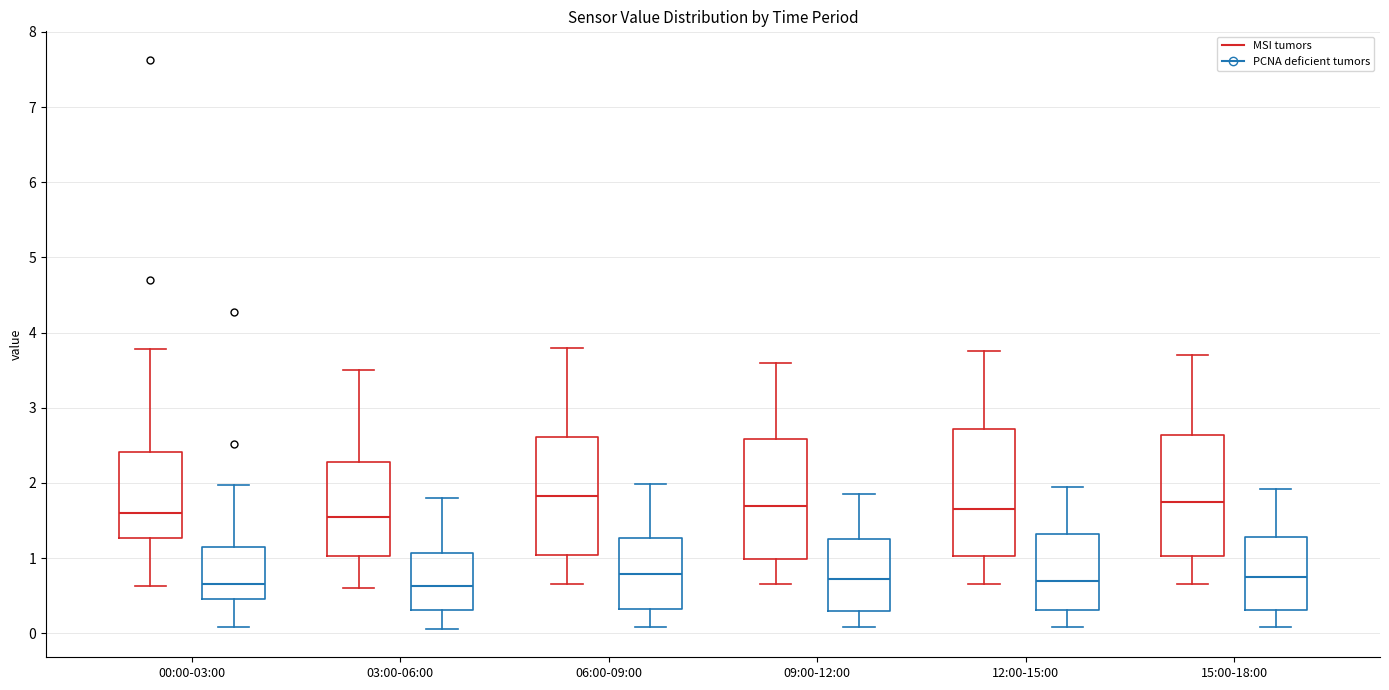

Reading left to right, read every box against the y-axis: the position of its median line, the range the box covers, and the ends of its whiskers. The values are not printed on the chart, so give them approximately, as read against the axis.

00:00-03:00 (MSI tumors): median 1.6, box 1.3 to 2.4, whiskers 0.6 to 3.8
00:00-03:00 (PCNA deficient tumors): median 0.7, box 0.5 to 1.2, whiskers 0.1 to 2.0
03:00-06:00 (MSI tumors): median 1.6, box 1.0 to 2.3, whiskers 0.6 to 3.5
03:00-06:00 (PCNA deficient tumors): median 0.6, box 0.3 to 1.1, whiskers 0.1 to 1.8
06:00-09:00 (MSI tumors): median 1.8, box 1.0 to 2.6, whiskers 0.7 to 3.8
06:00-09:00 (PCNA deficient tumors): median 0.8, box 0.3 to 1.3, whiskers 0.1 to 2.0
09:00-12:00 (MSI tumors): median 1.7, box 1.0 to 2.6, whiskers 0.7 to 3.6
09:00-12:00 (PCNA deficient tumors): median 0.7, box 0.3 to 1.3, whiskers 0.1 to 1.9
12:00-15:00 (MSI tumors): median 1.7, box 1.0 to 2.7, whiskers 0.7 to 3.8
12:00-15:00 (PCNA deficient tumors): median 0.7, box 0.3 to 1.3, whiskers 0.1 to 2.0
15:00-18:00 (MSI tumors): median 1.8, box 1.0 to 2.6, whiskers 0.7 to 3.7
15:00-18:00 (PCNA deficient tumors): median 0.8, box 0.3 to 1.3, whiskers 0.1 to 1.9